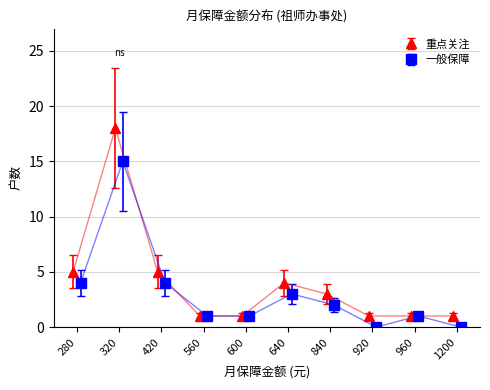

How many data points are above 3?

4